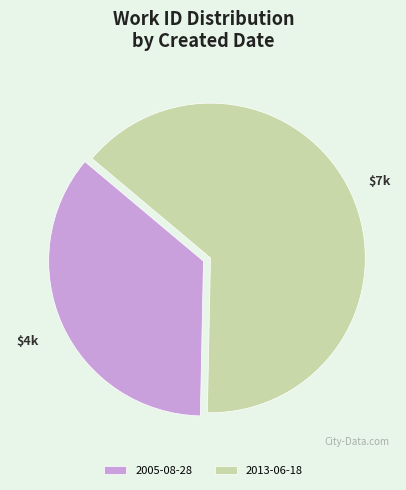

True or false: 2005-08-28 accounts for 45% of the total.

False